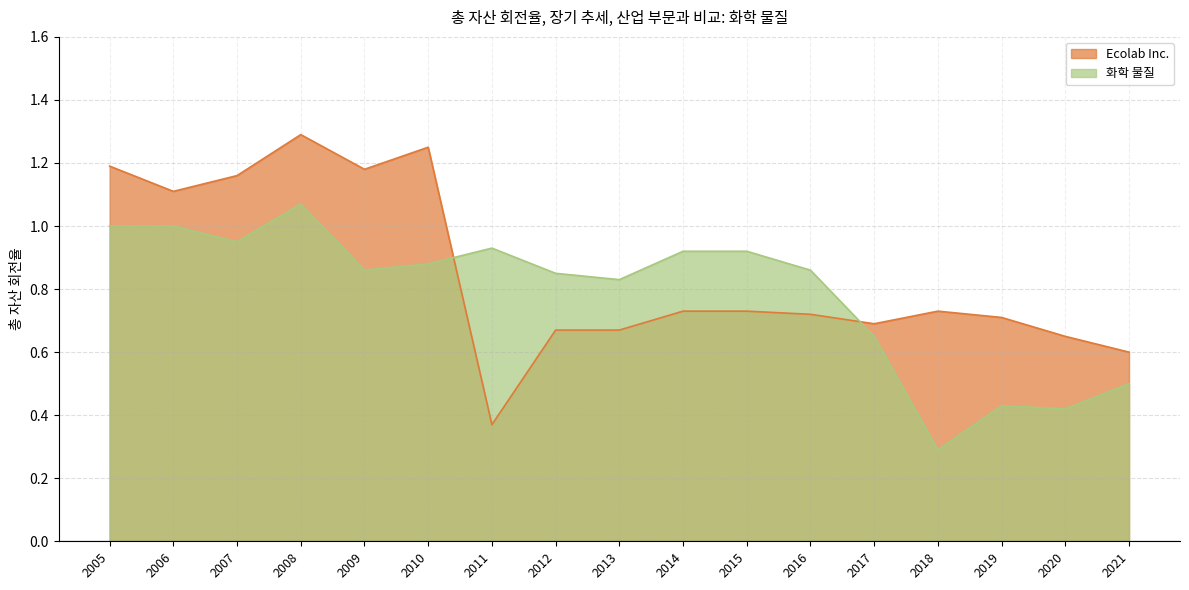

What are all the series names shown in the legend?

Ecolab Inc., 화학 물질